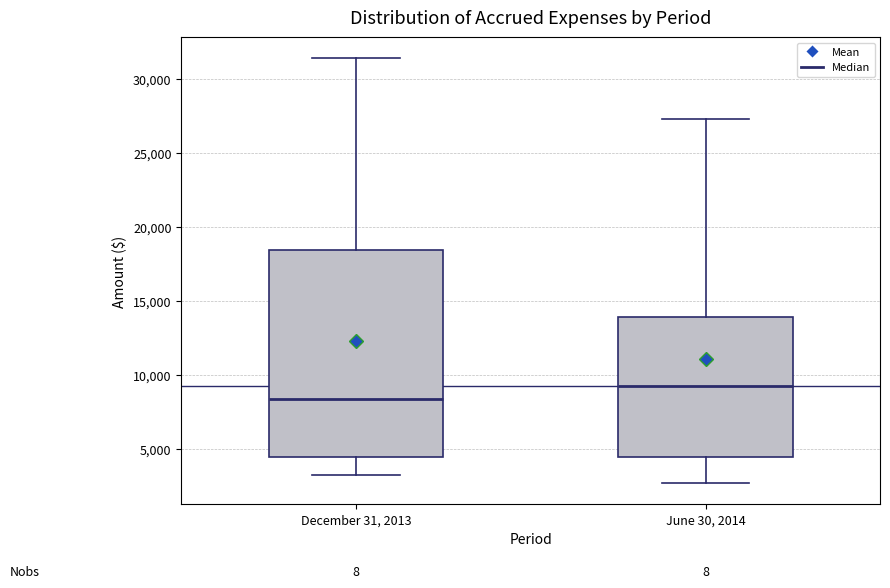

Reading left to right, read every box against the y-axis: the position of its median line, the range the box covers, and the ends of its whiskers. The values are not printed on the chart, so give them approximately, as read against the axis.

December 31, 2013: median 8500, box 4500 to 18500, whiskers 3000 to 31500
June 30, 2014: median 9500, box 4500 to 14000, whiskers 2500 to 27000